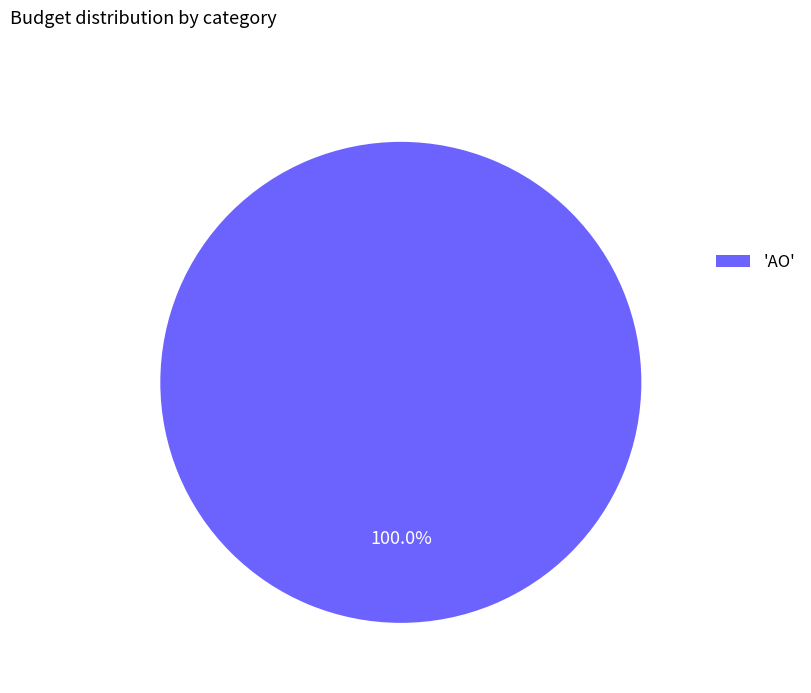

Count the number of slices in the pie.

1